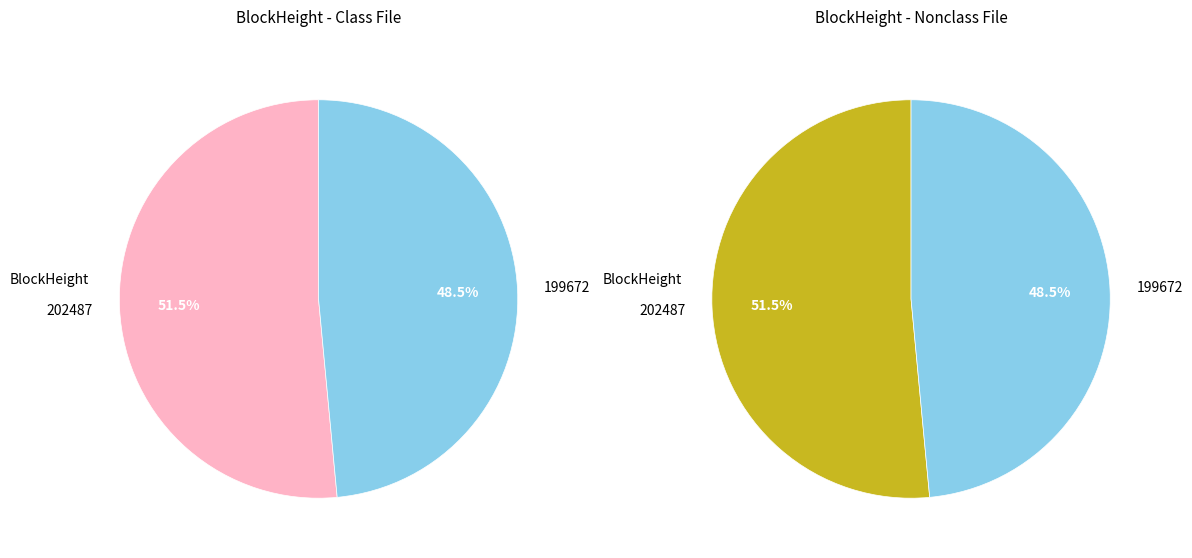

To the nearest percent, what percentage of the pie is 202487?

51%